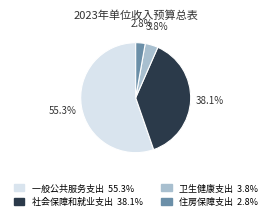

Between 卫生健康支出 and 社会保障和就业支出, which is larger?

社会保障和就业支出